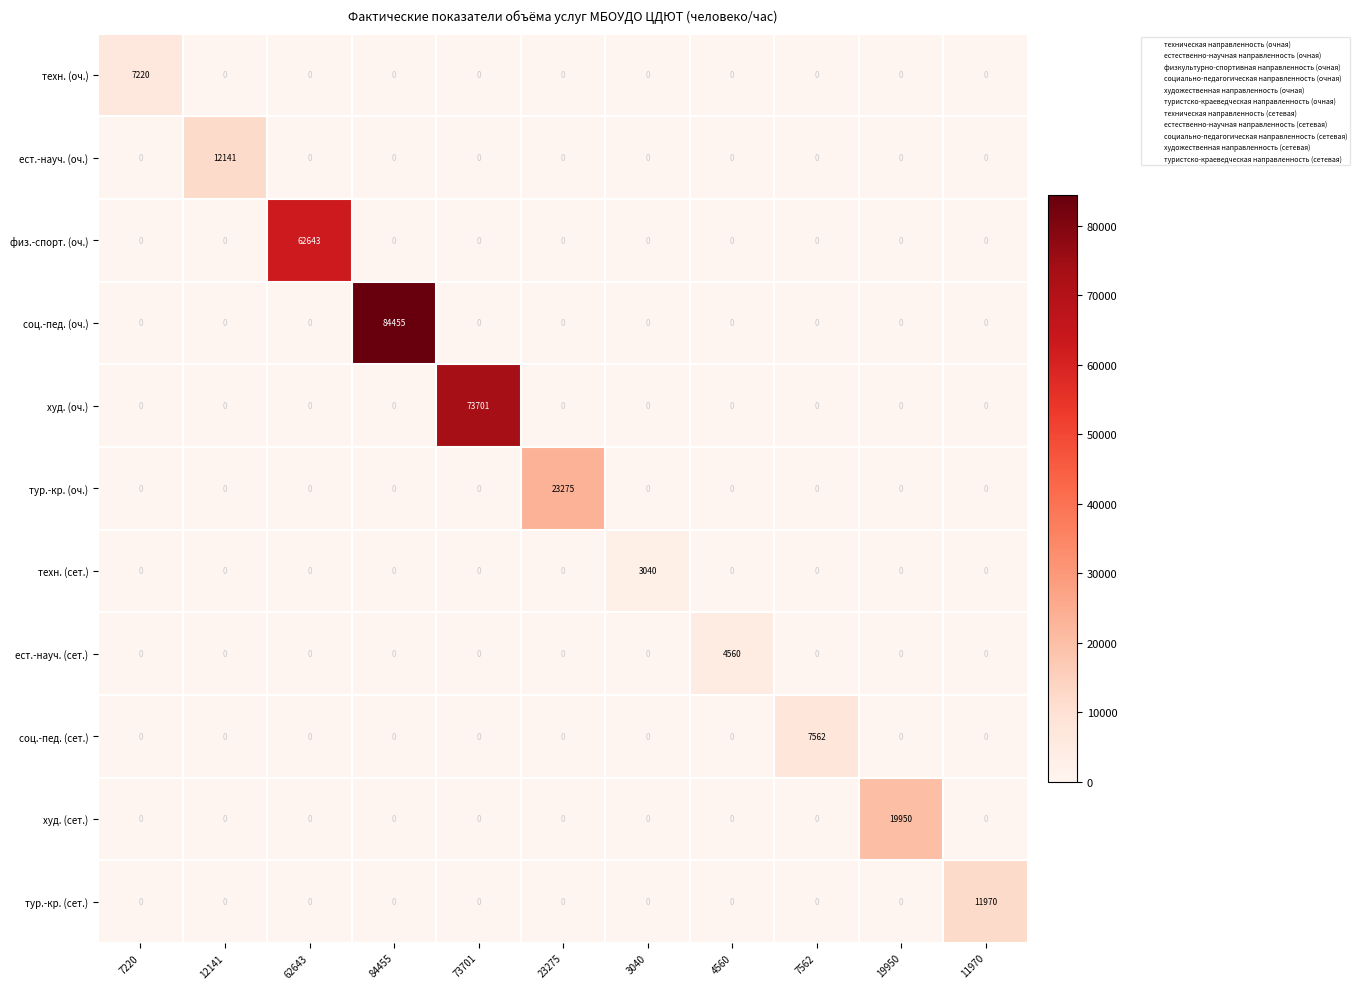

Which series changed the most between 7562 and 11970?

тур.-кр. (сет.)